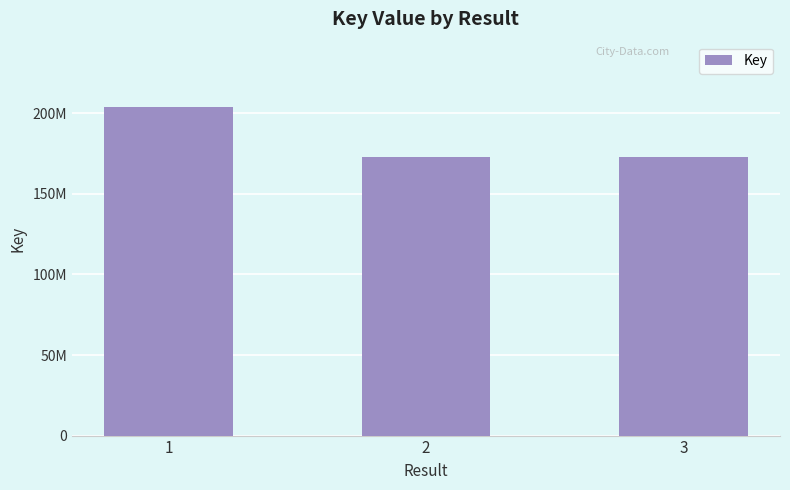

Does the chart contain any negative values?

No